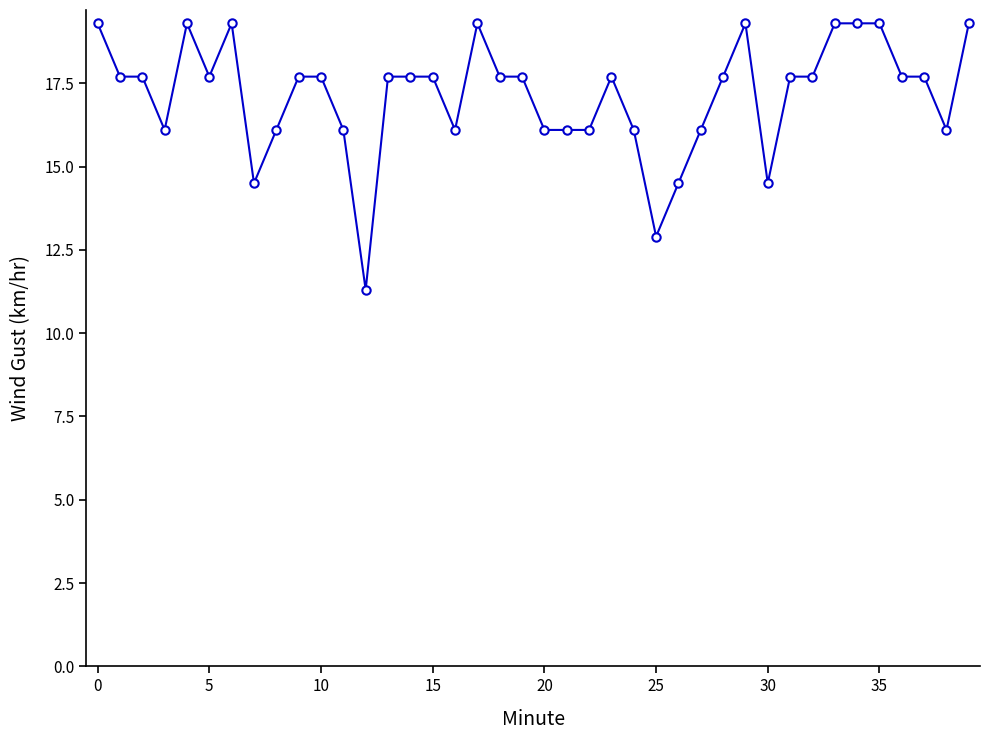

What is the average value?

17.1